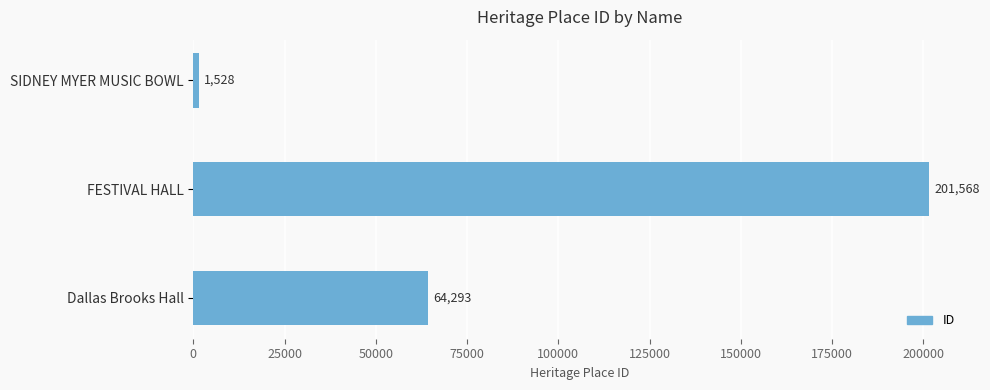

What is the change in value from SIDNEY MYER MUSIC BOWL to FESTIVAL HALL?

+200040